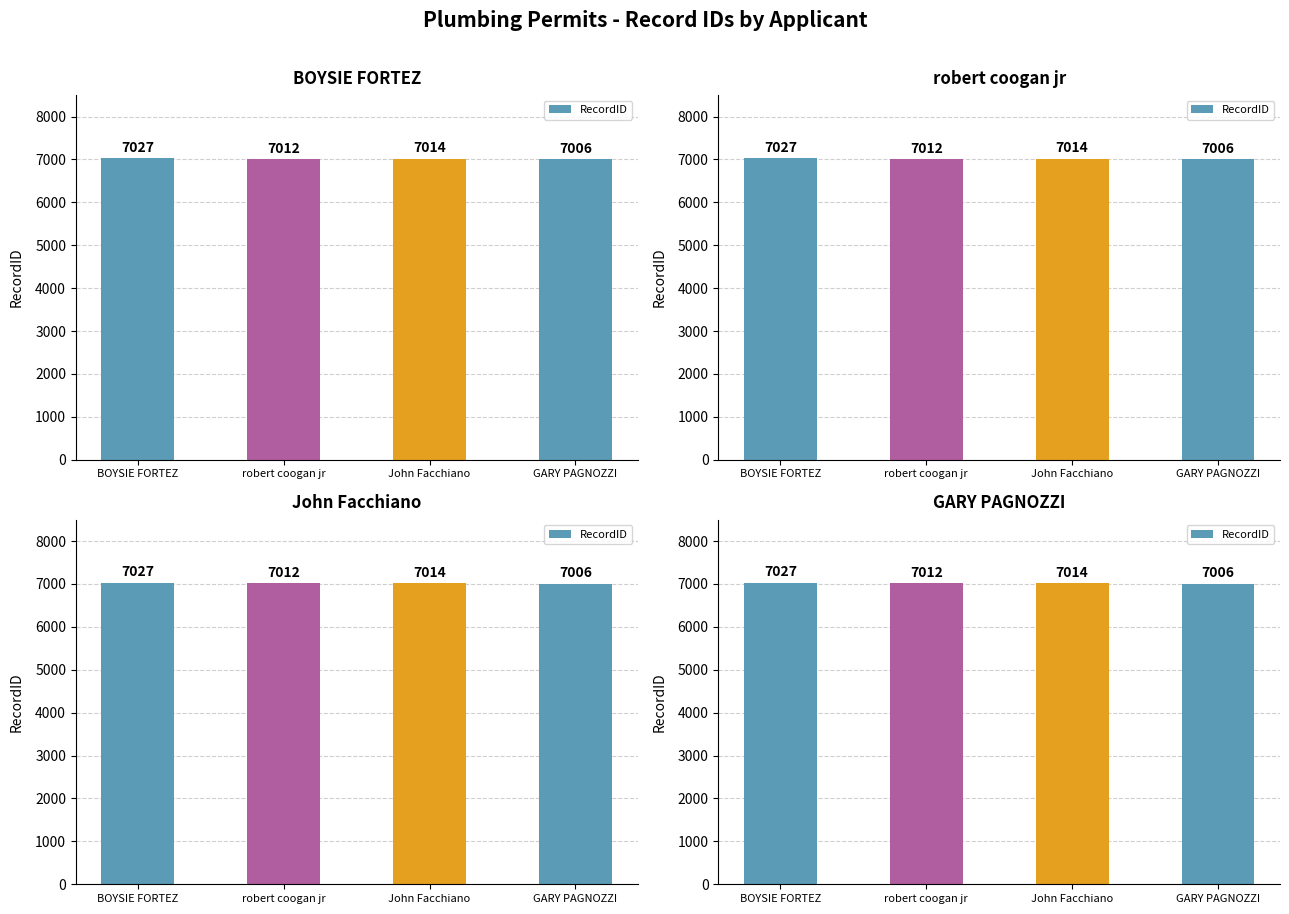

What is the minimum value shown in the chart?

7006